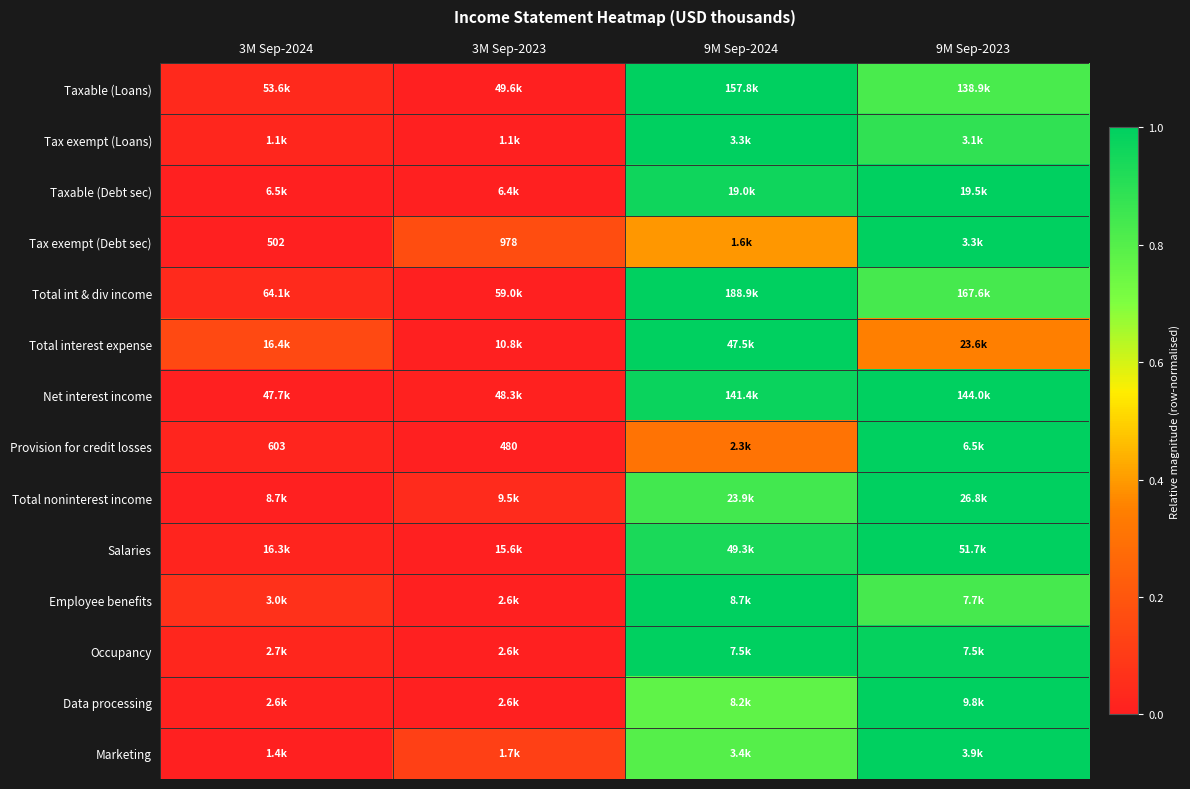

What is the sum of all Provision for credit losses values?

1.3